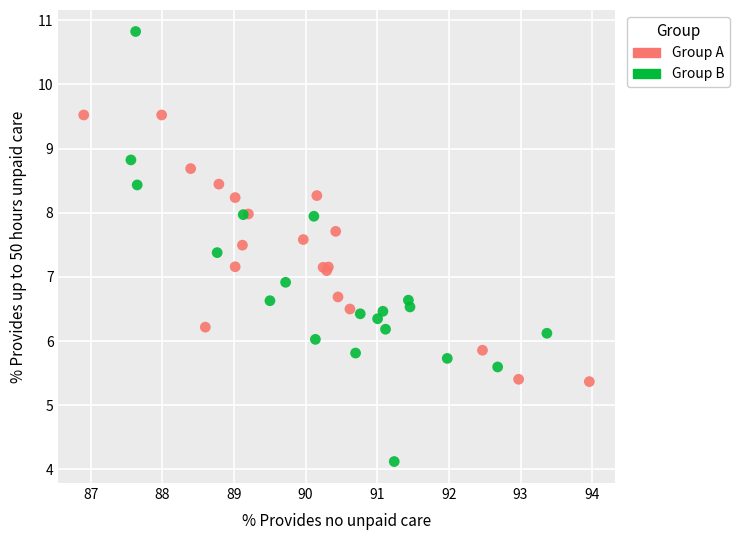

Which series has the largest Y range (max minus min)?

Group B